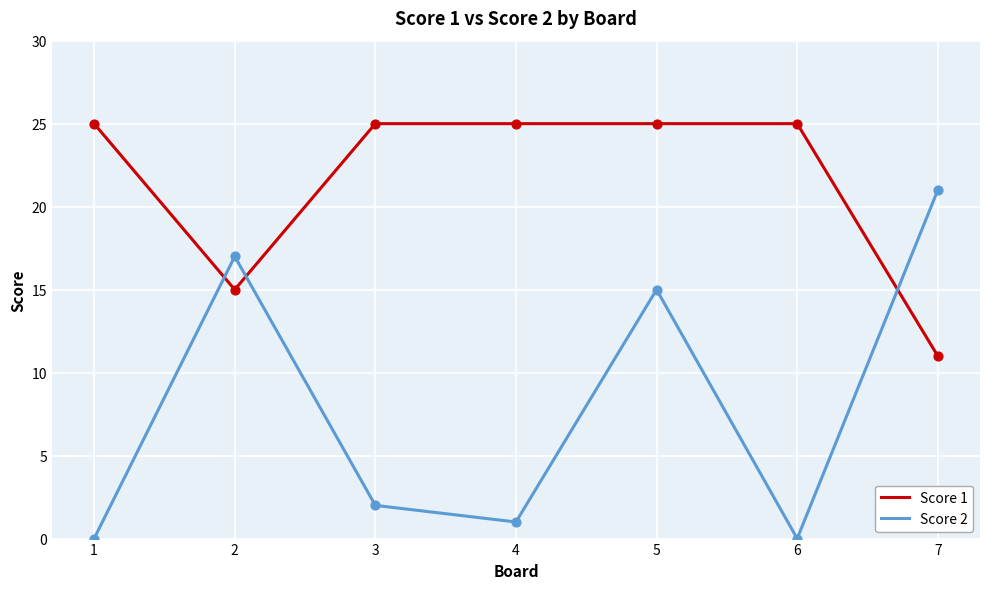

Which series has the widest spread of values?

Score 2